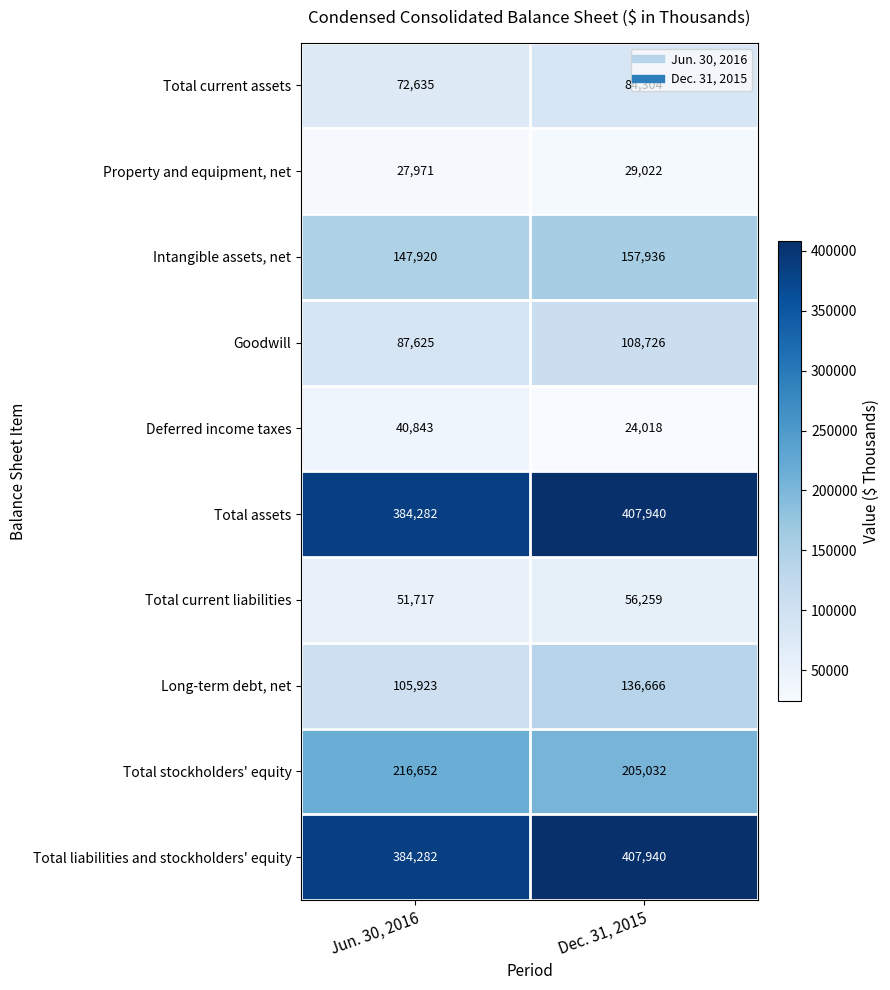

What is the difference between the maximum and minimum values in the Total liabilities and stockholders' equity series?

23658